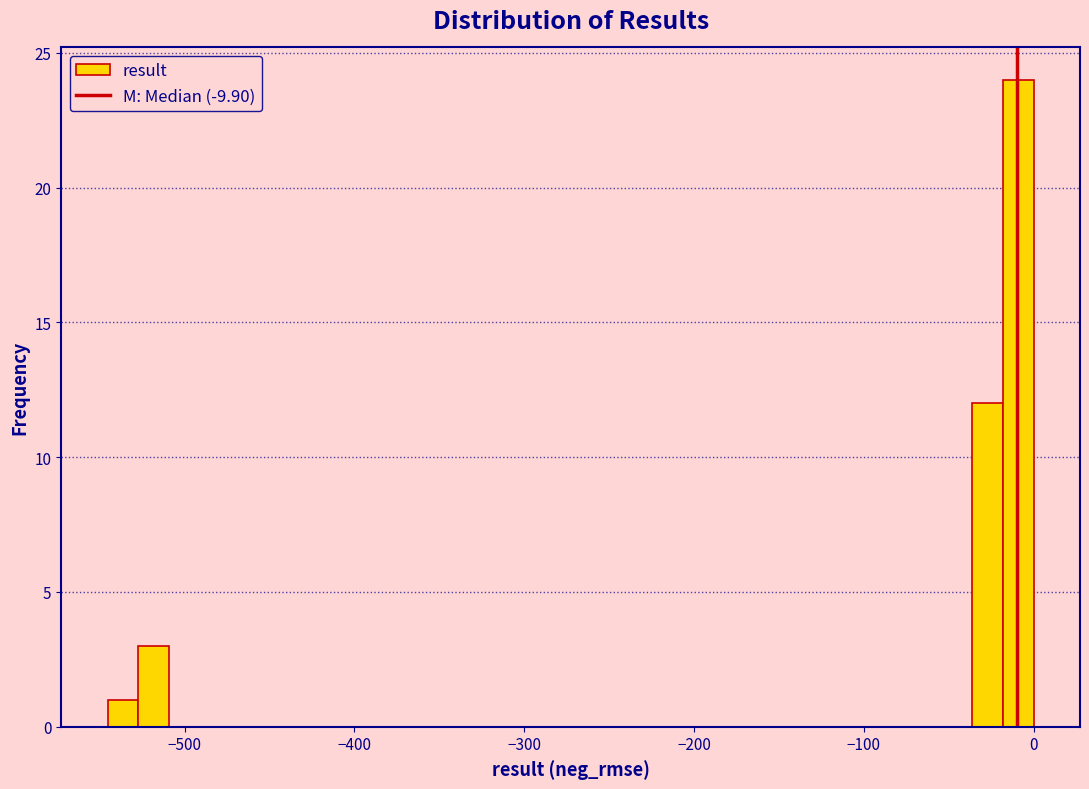

Around what value on the x-axis is the tallest bar? Give the approximate position of its centre, as read against the axis.

-10